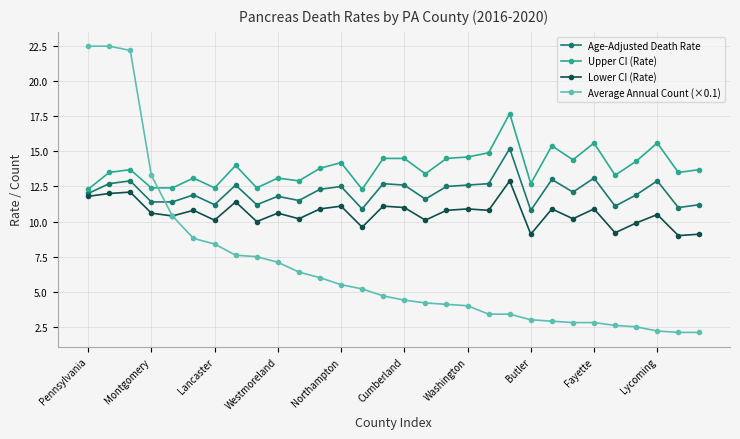

What is the average value of the Lower CI (Rate) series?

10.6